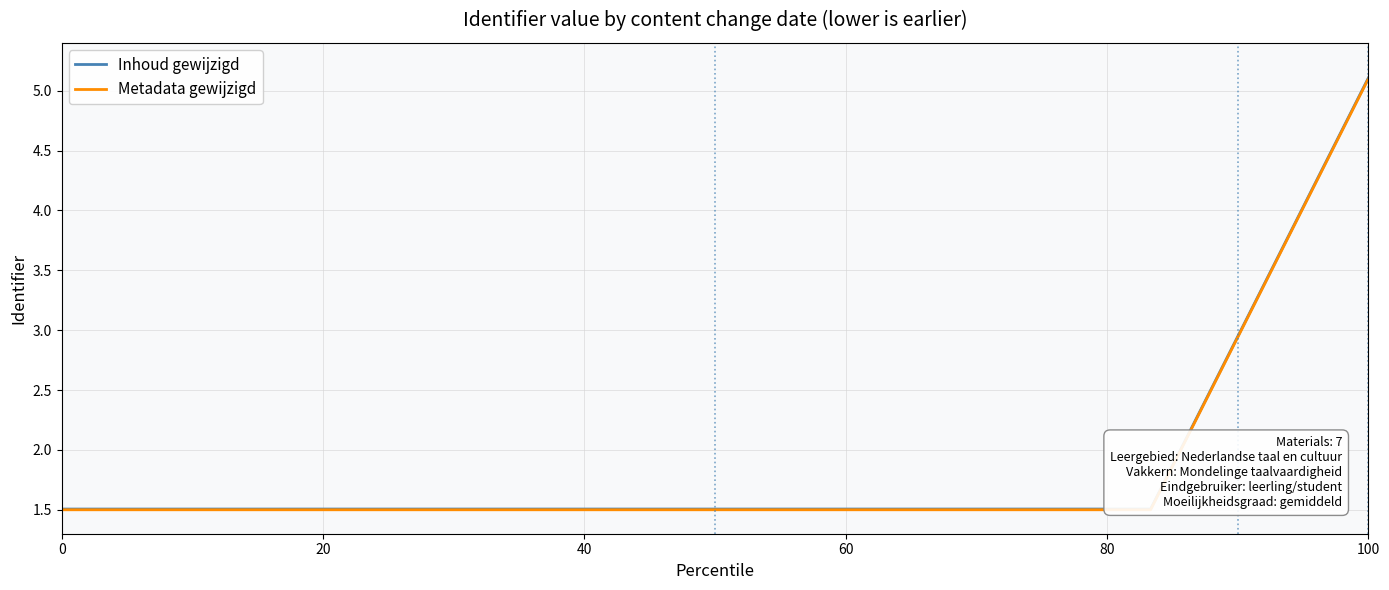

Which series has the widest spread of values?

Inhoud gewijzigd